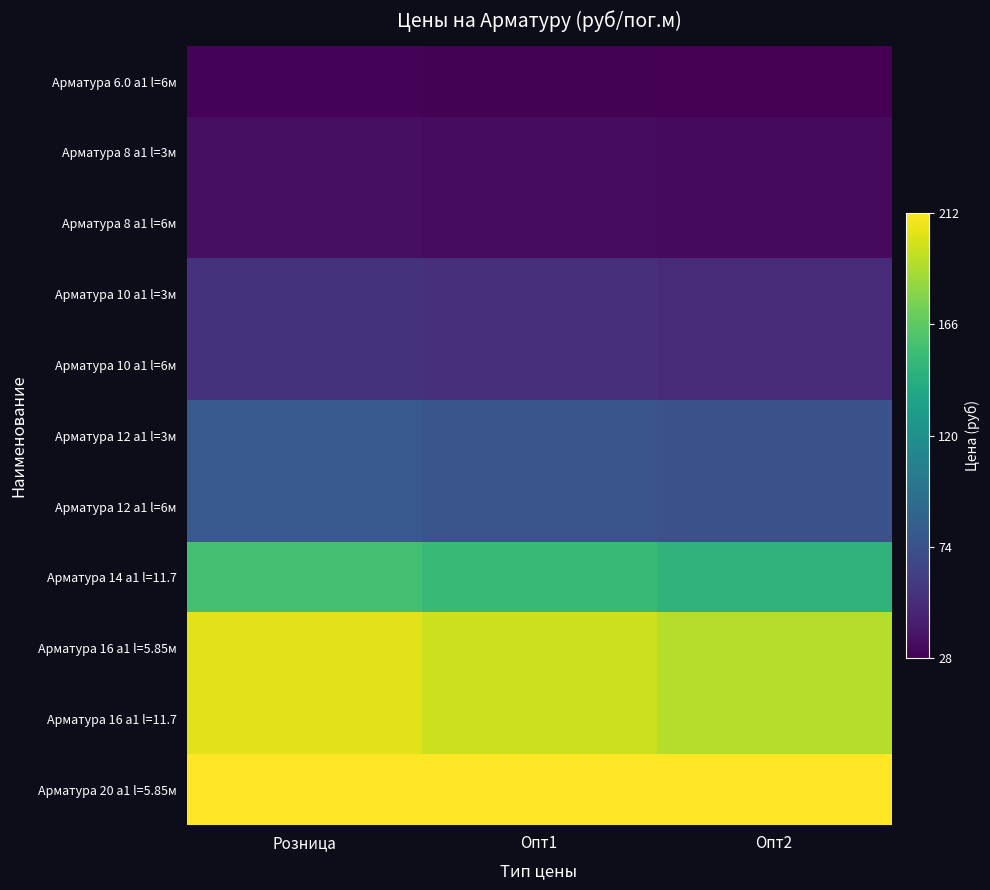

What is the maximum value shown in the chart?

1.0